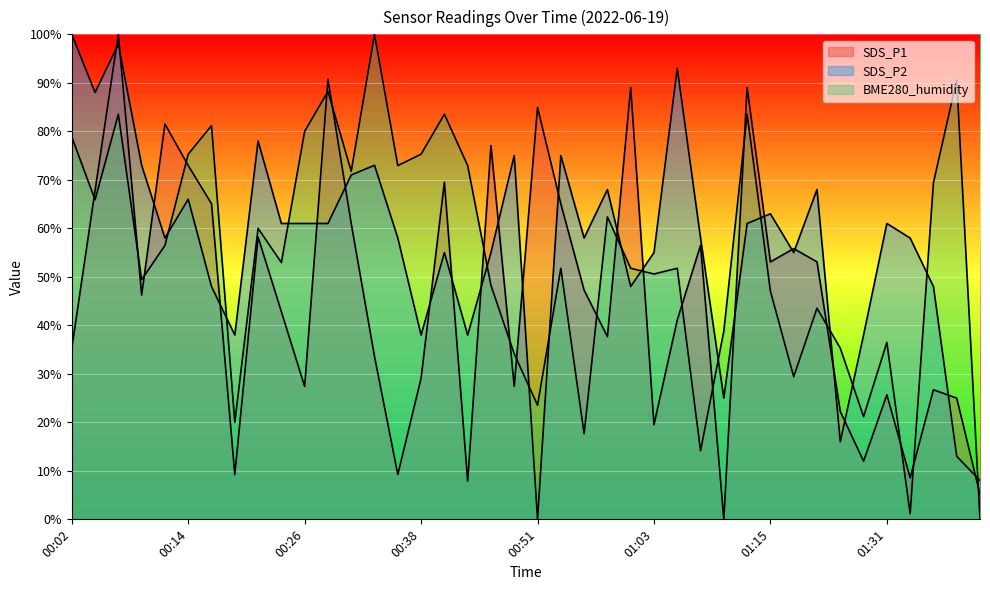

List the series in order of their peak value, lowest first.

BME280_humidity, SDS_P2, SDS_P1